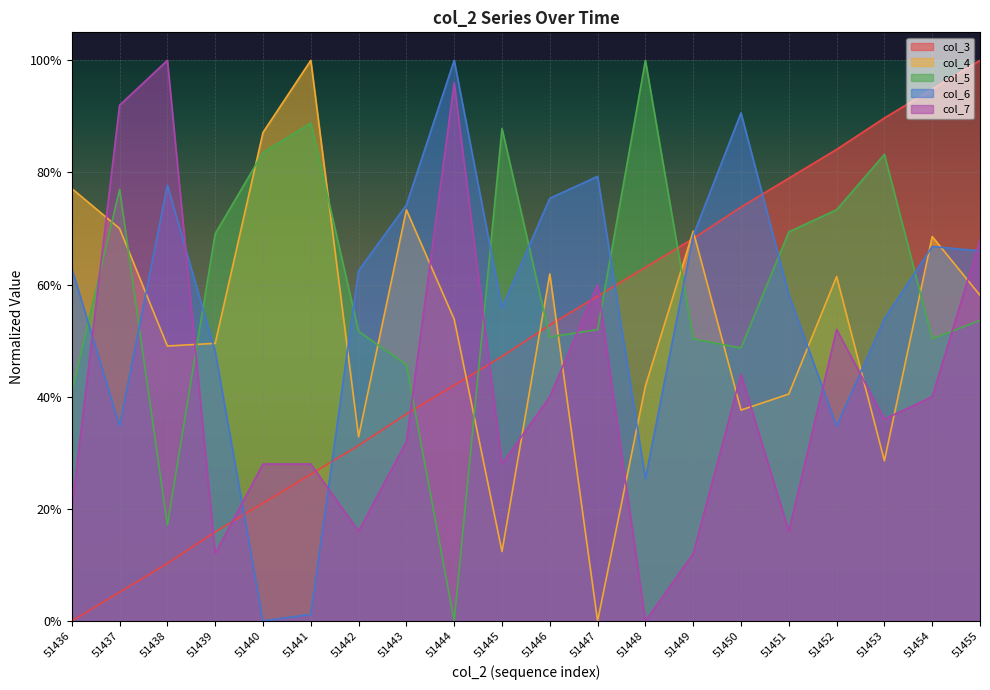

What is the total value across all series at 51444?

2.9